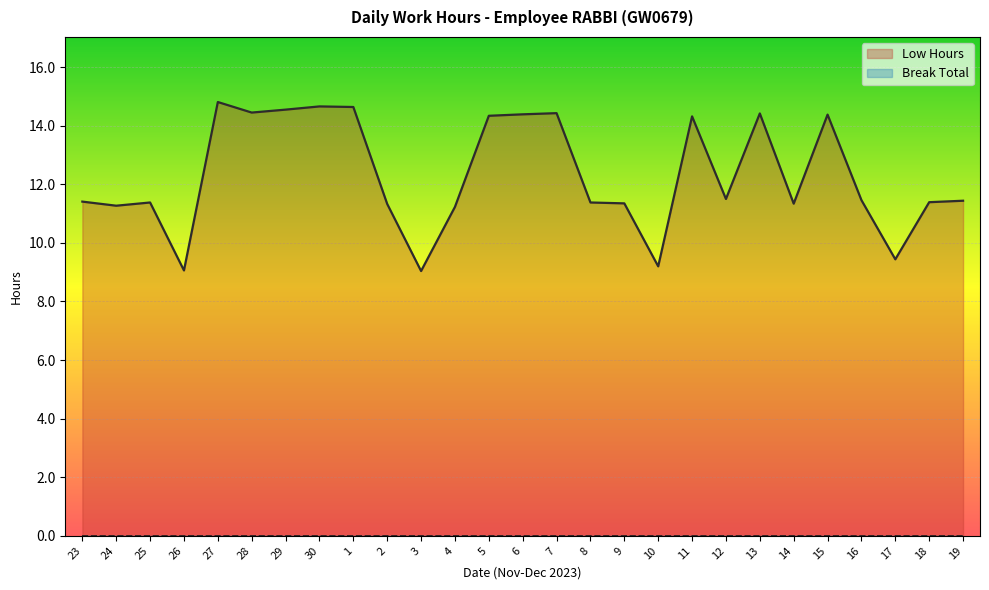

Between 14 and 19, which is larger?

19